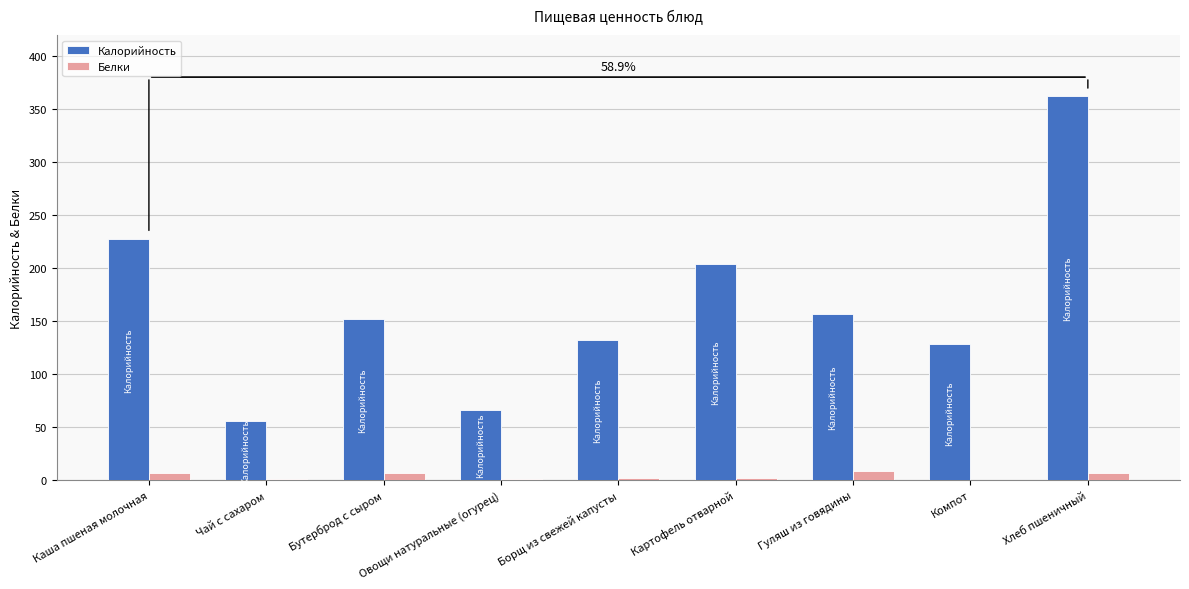

The Калорийность series shows 85.7 at Компот. True or false?

False